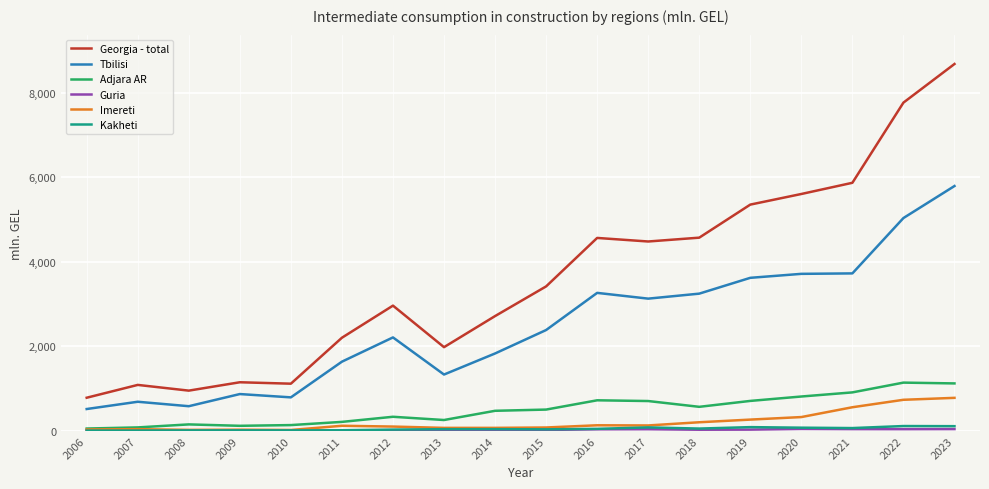

Count the number of categories in the chart.

18